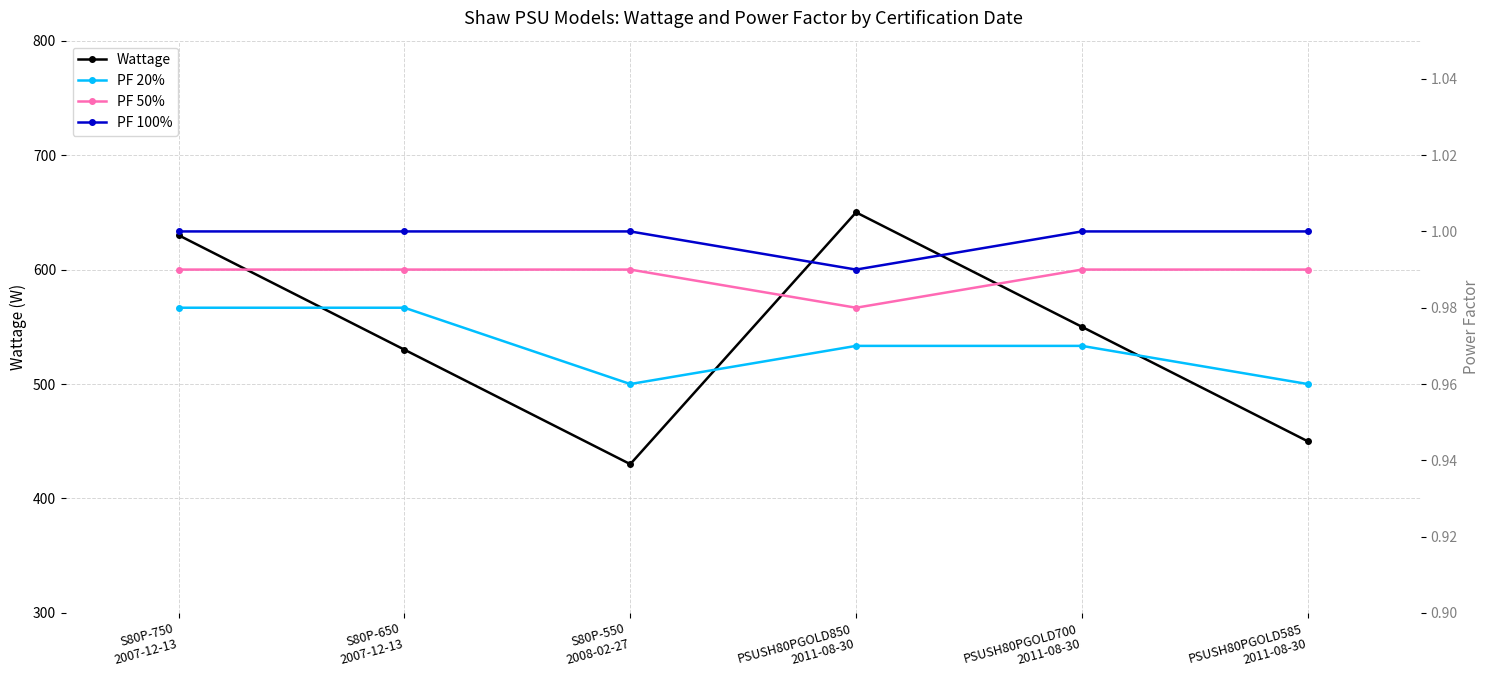

List the series in order of their peak value, highest first.

Wattage, PF 100%, PF 50%, PF 20%